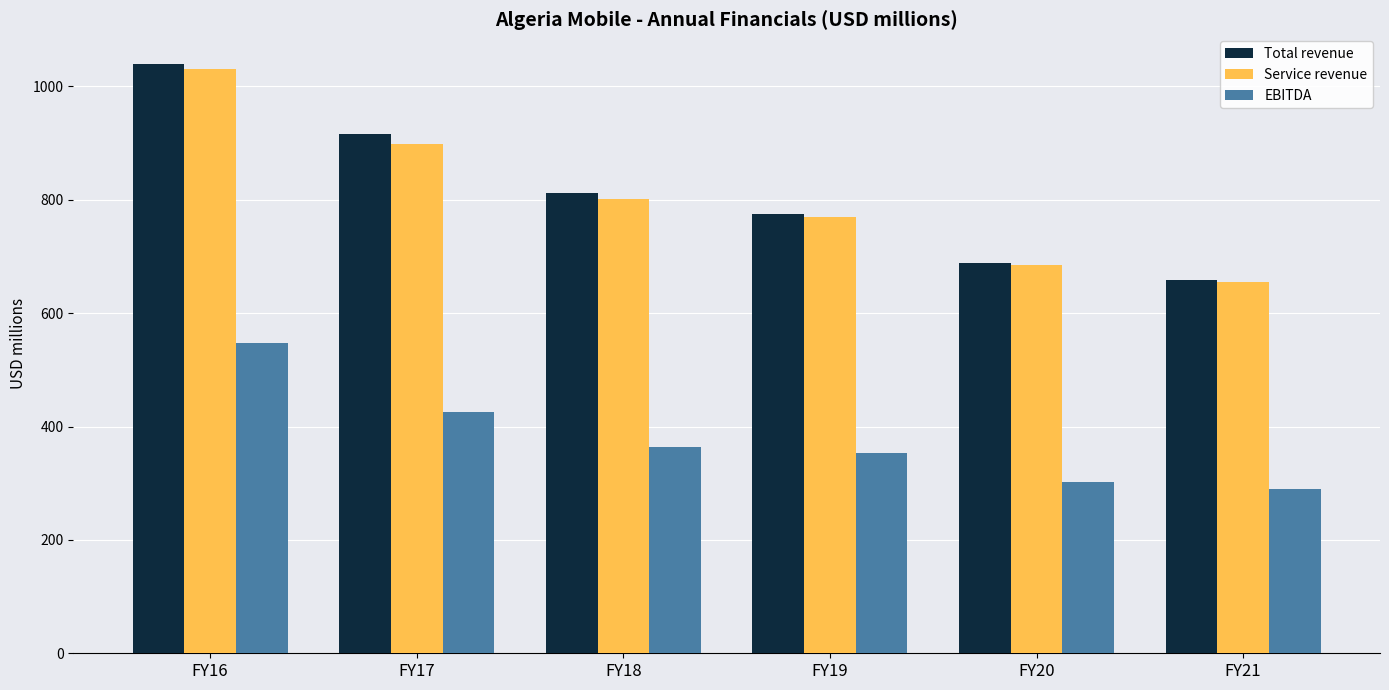

At which category is the sum across all series the highest?

FY16